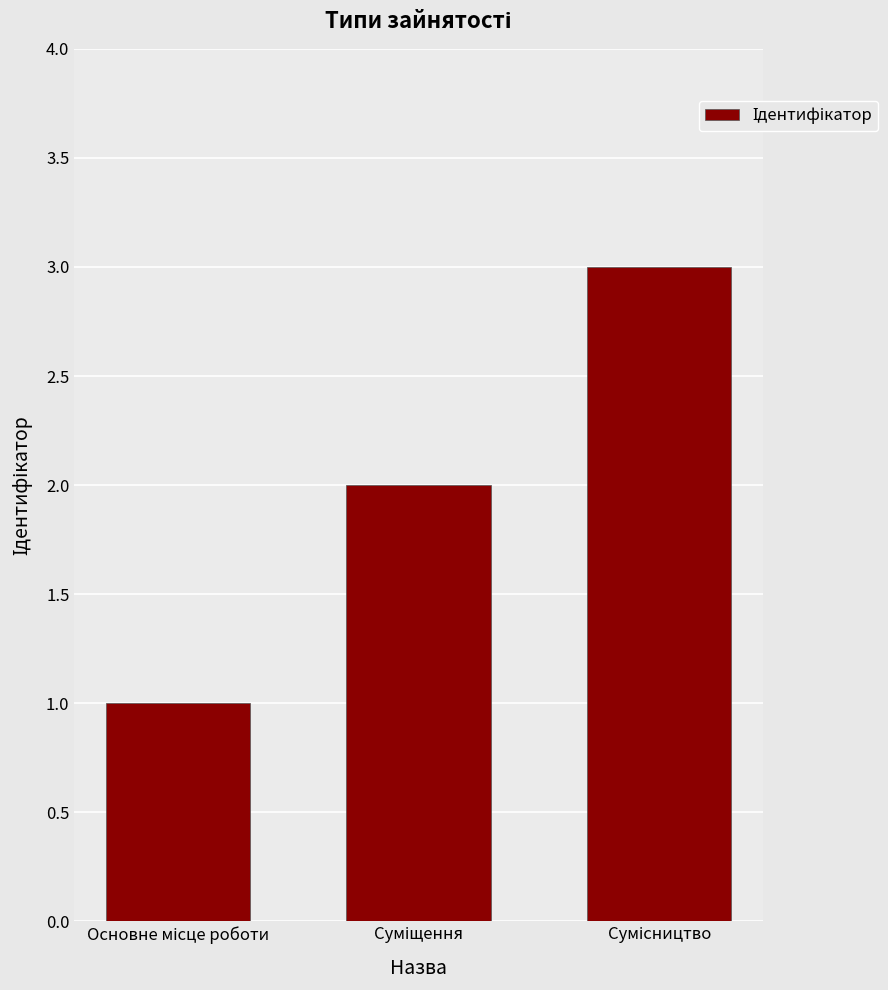

What is the sum of all values?

6